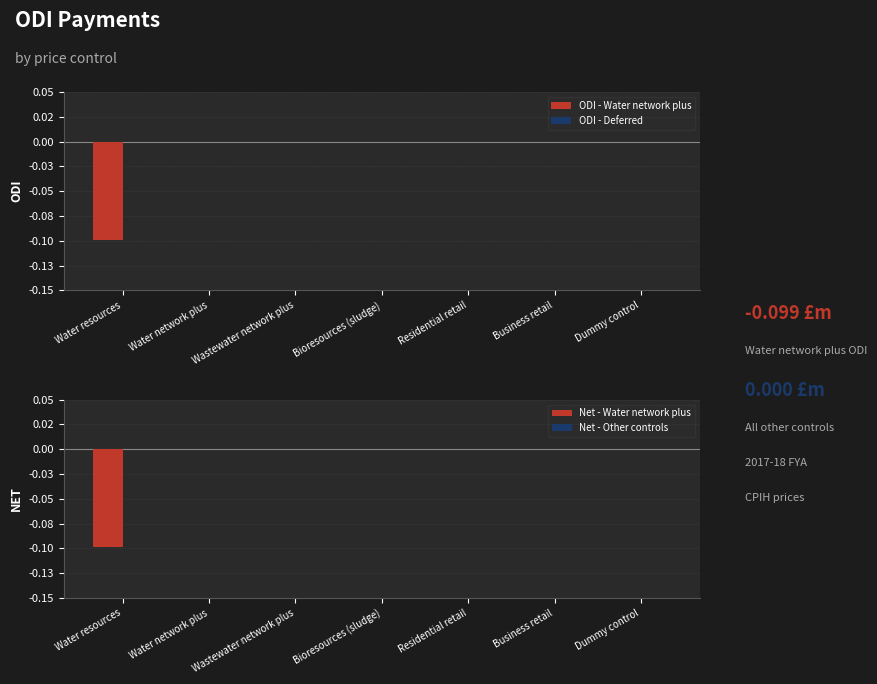

What is the sum of all Net - Water network plus values?

-0.1